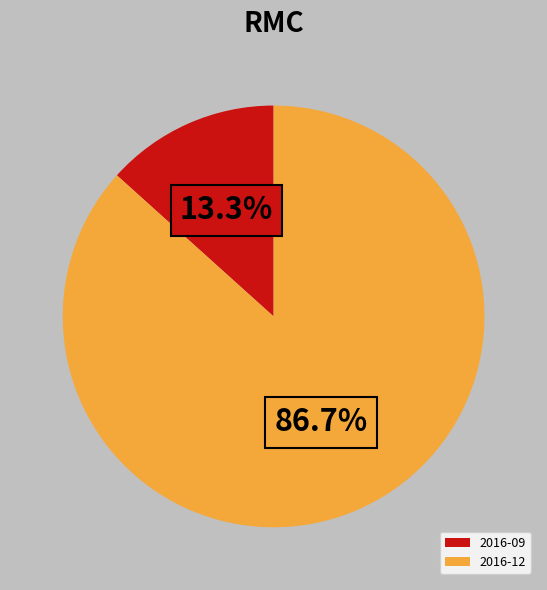

Approximately how many times larger is the value at 2016-12 compared to 2016-09?

6.5